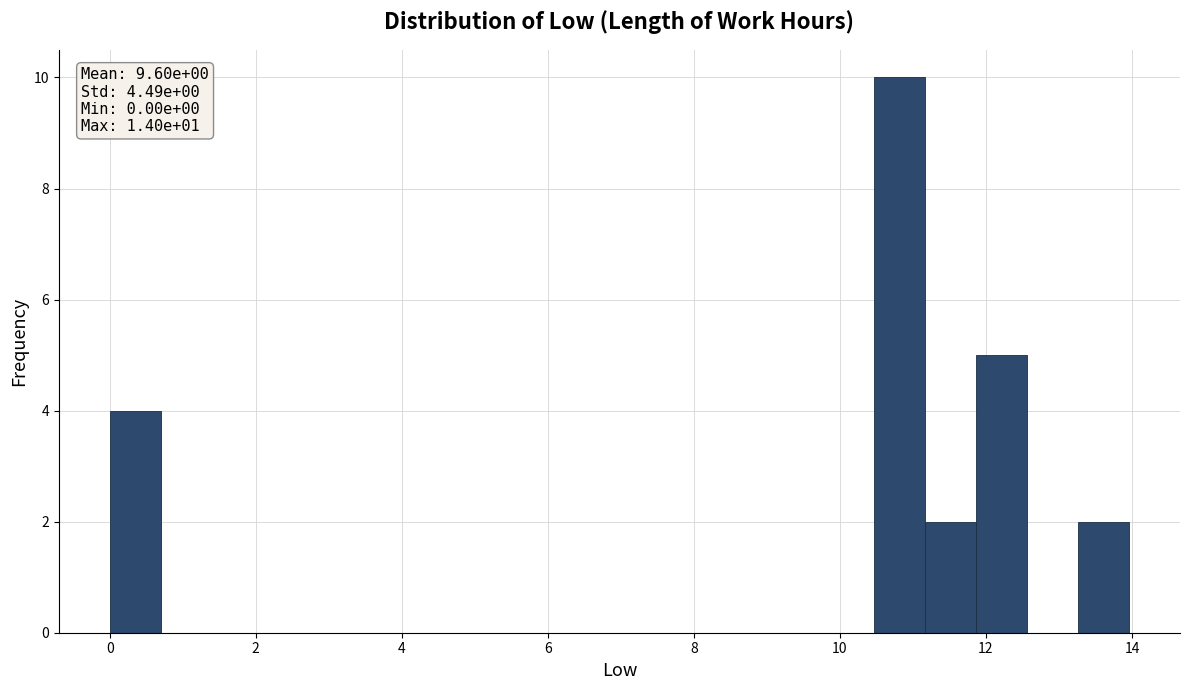

Around what value on the x-axis is the tallest bar? Give the approximate position of its centre, as read against the axis.

10.8